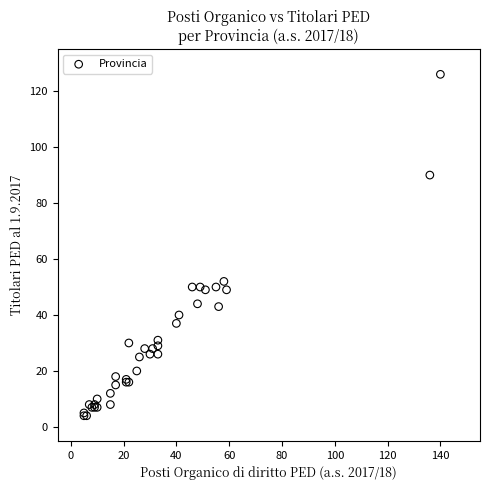

What Y value in the scatter plot is closest to 65?

52